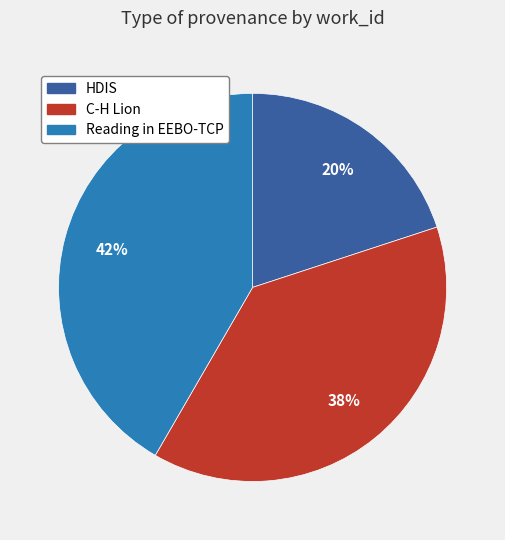

Rank the categories by value from lowest to highest.

HDIS, C-H Lion, Reading in EEBO-TCP